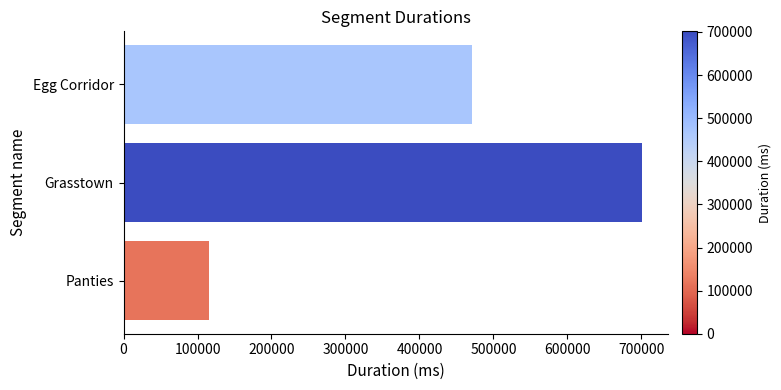

Does the chart contain any negative values?

No